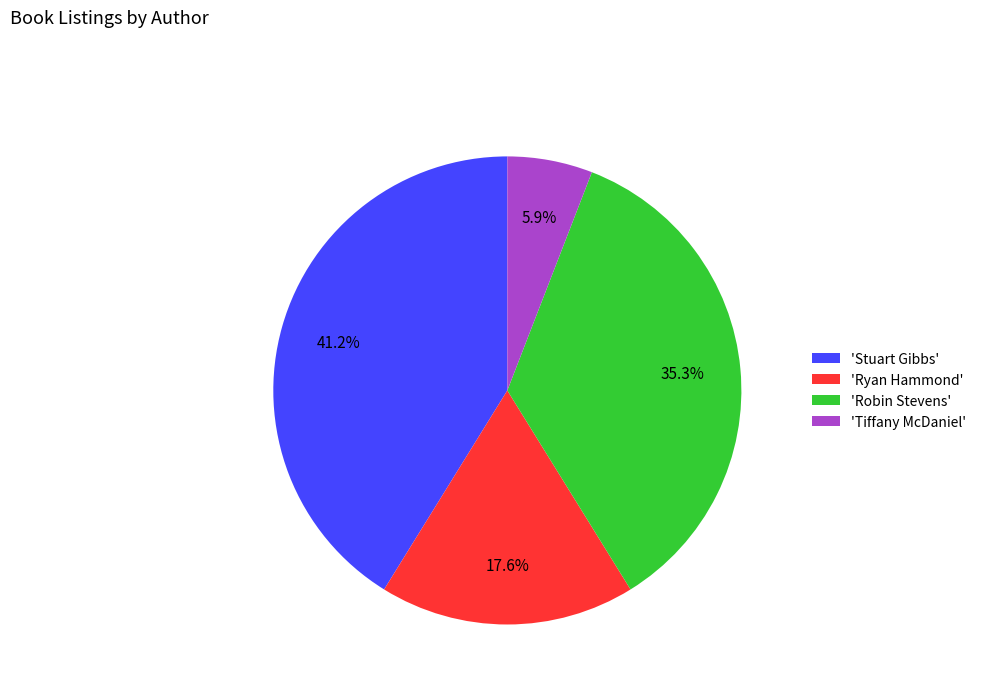

What is the smallest slice in the pie chart?

'Tiffany McDaniel'